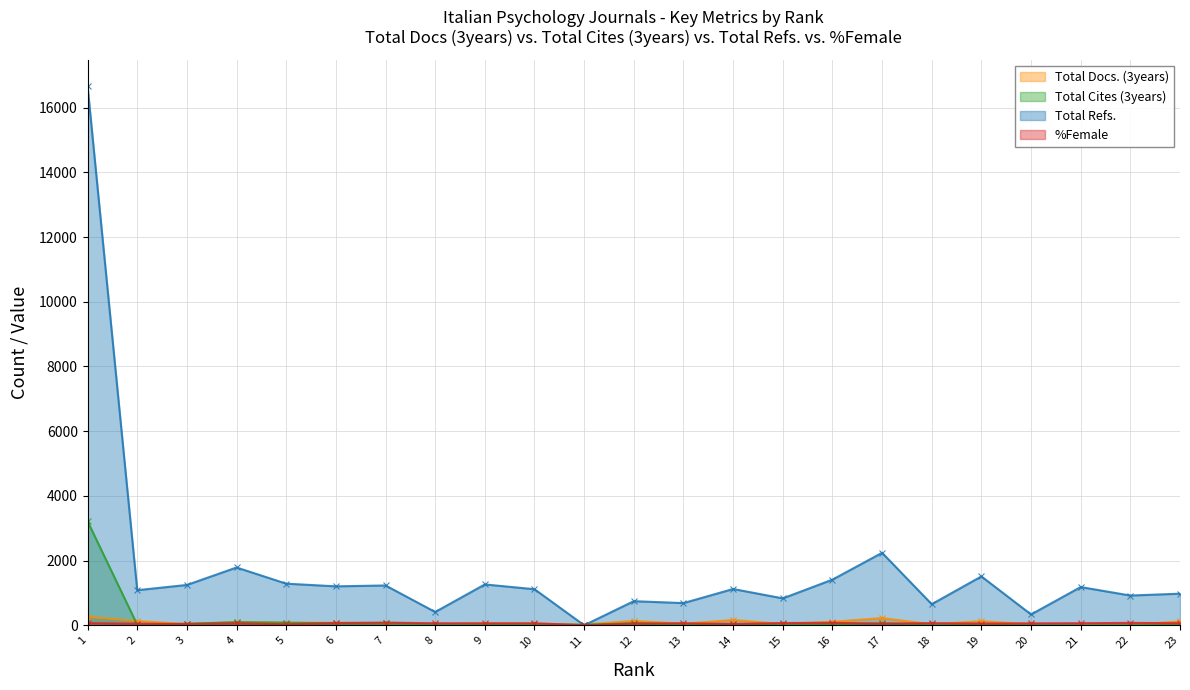

Which series has the largest total across all categories?

Total Refs.